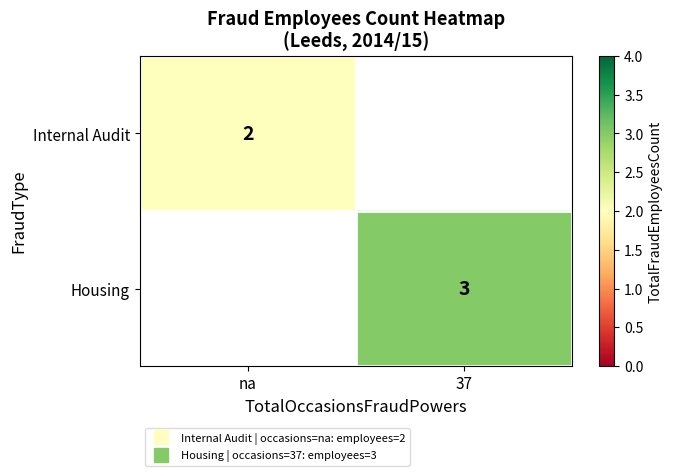

At na, list the series in order from largest to smallest.

Internal Audit, Housing